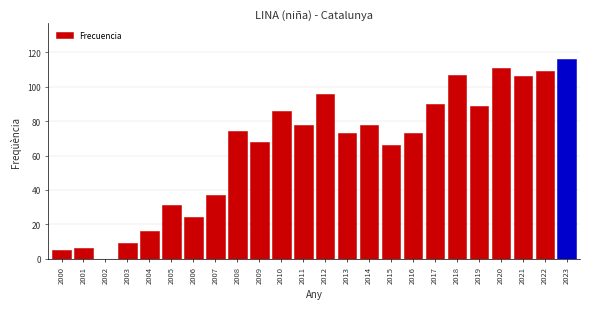

Reading left to right, what are all the values shown in this chart?

2000=5	2001=6	2002=0	2003=9	2004=16	2005=31	2006=24	2007=37	2008=74	2009=68	2010=86	2011=78	2012=96	2013=73	2014=78	2015=66	2016=73	2017=90	2018=107	2019=89	2020=111	2021=106	2022=109	2023=116